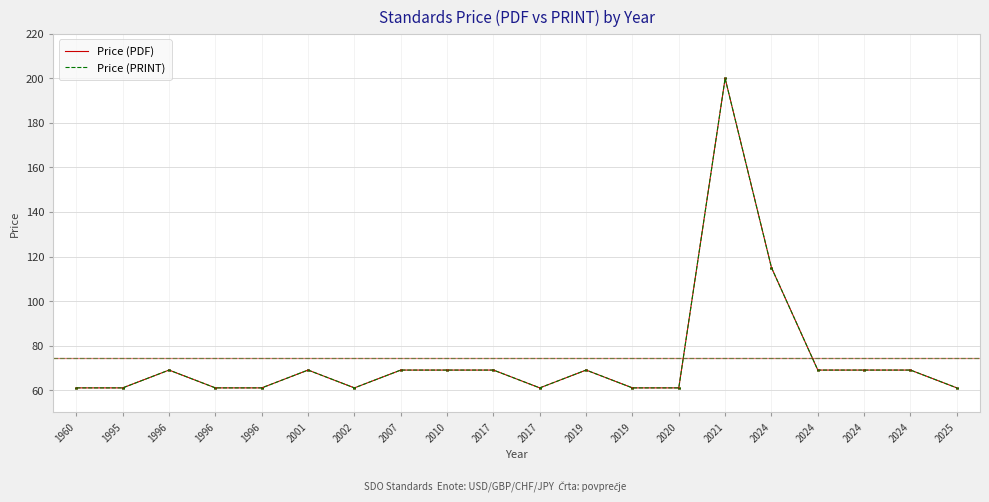

Is this an area chart (filled region under the line)?

No